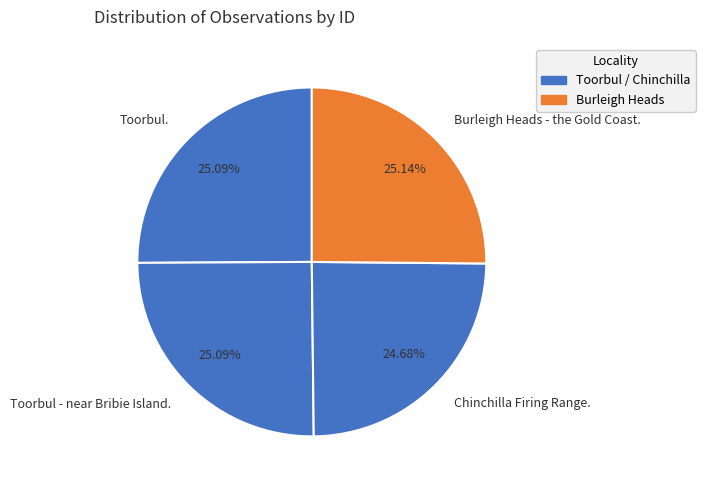

Does Chinchilla Firing Range. represent more than half of the total?

No